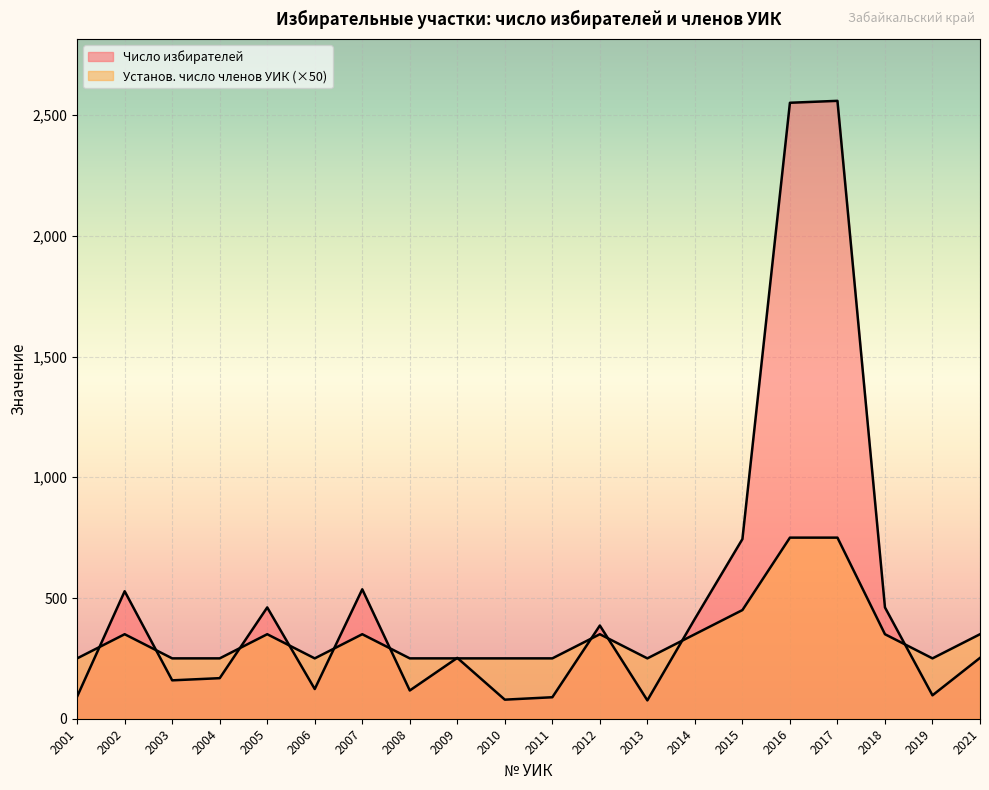

What is the difference between the maximum and minimum values in the Число избирателей series?

2483